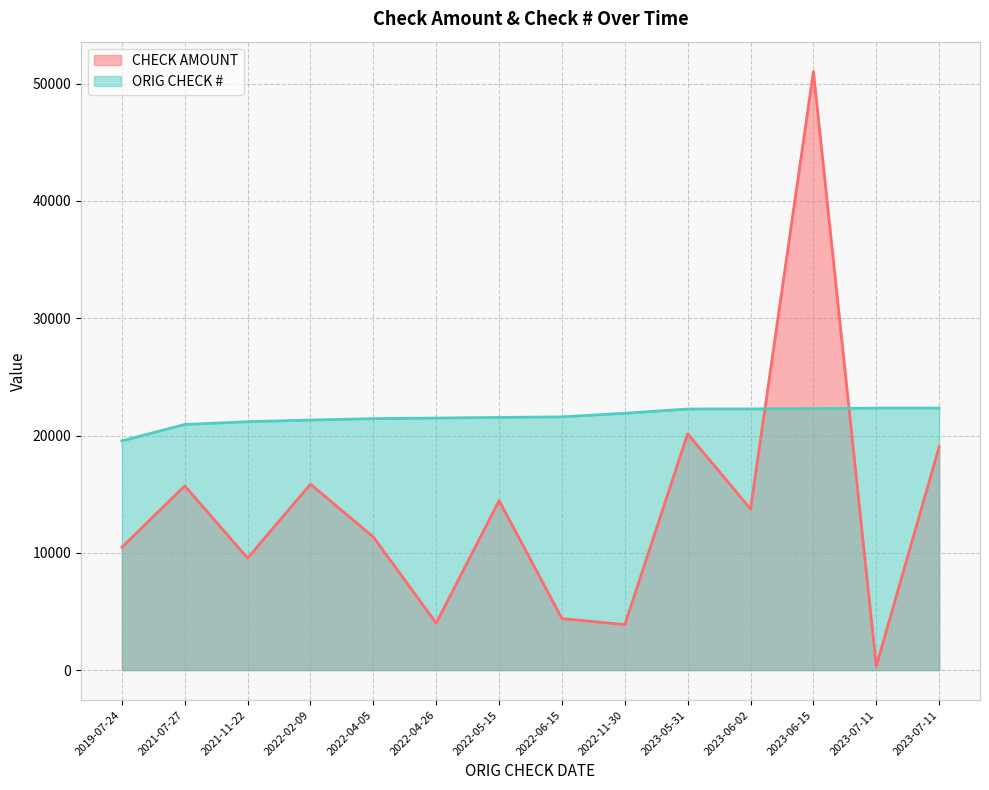

How many lines are shown in the chart?

2